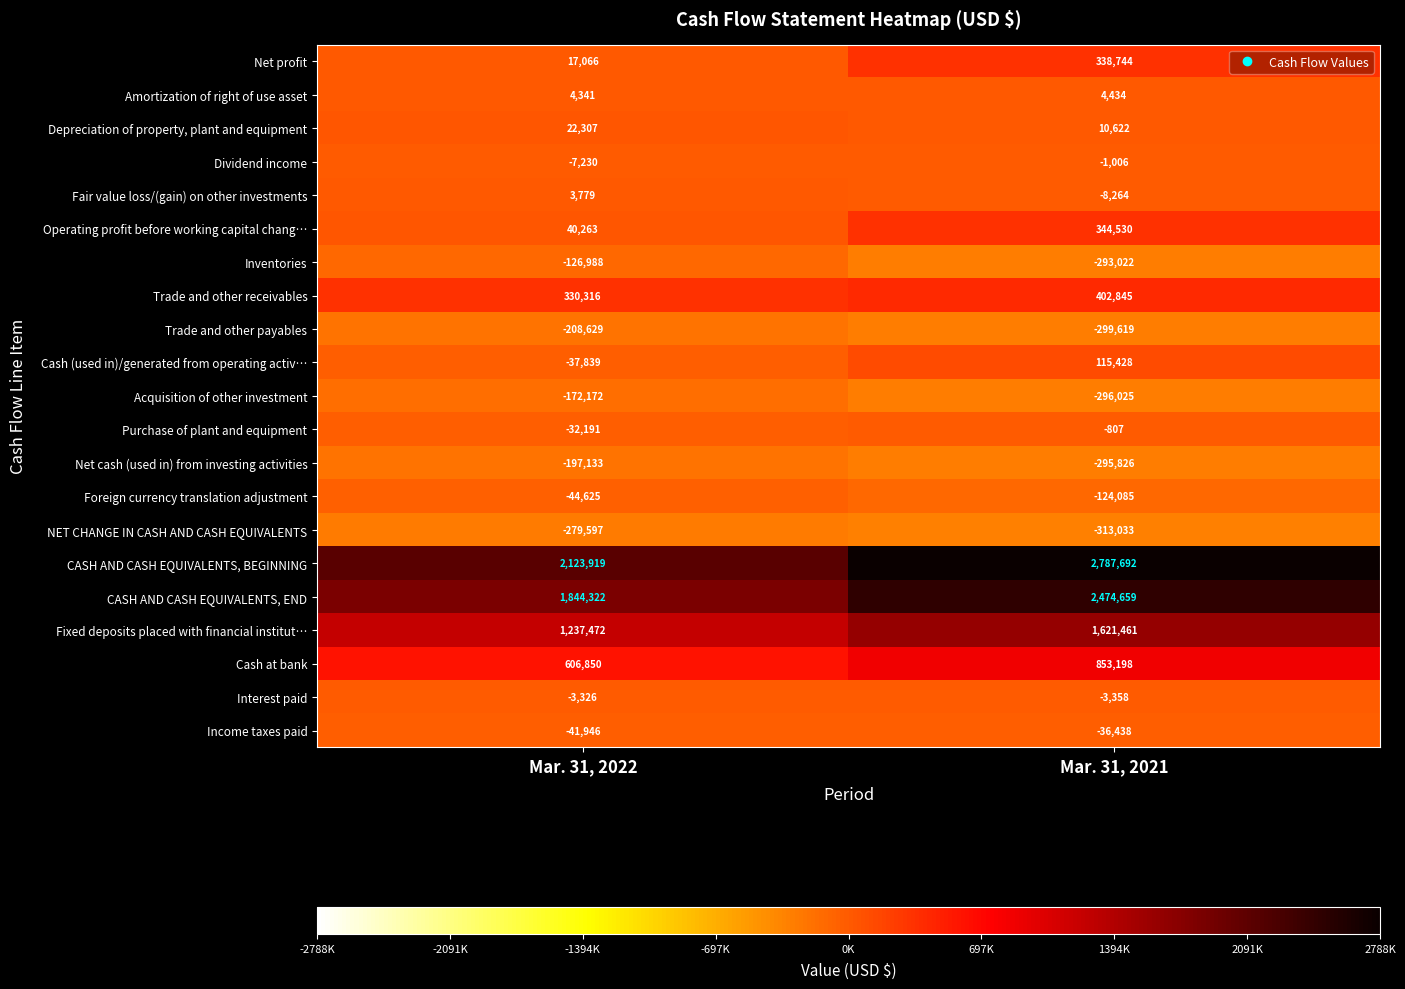

Count the number of categories in the chart.

2